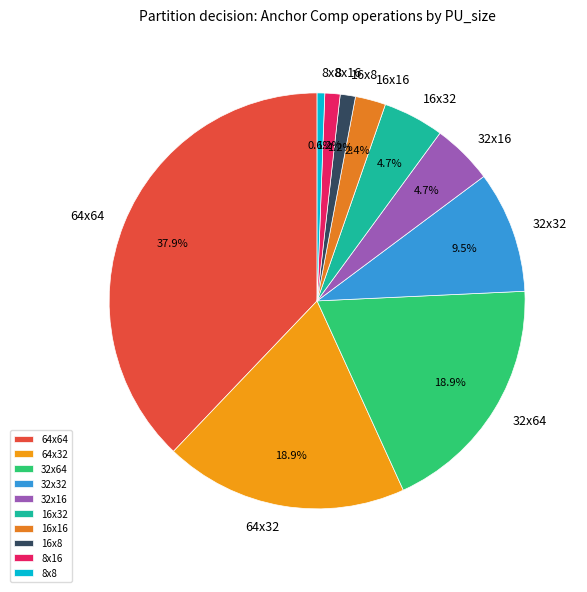

To the nearest percent, what is the combined percentage of 16x32 and 8x8?

5%